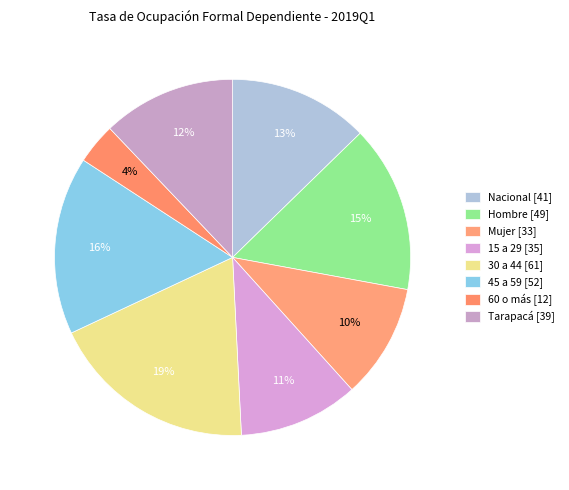

Rank the categories by value from lowest to highest.

60 o más, Mujer, 15 a 29, Tarapacá, Nacional, Hombre, 45 a 59, 30 a 44